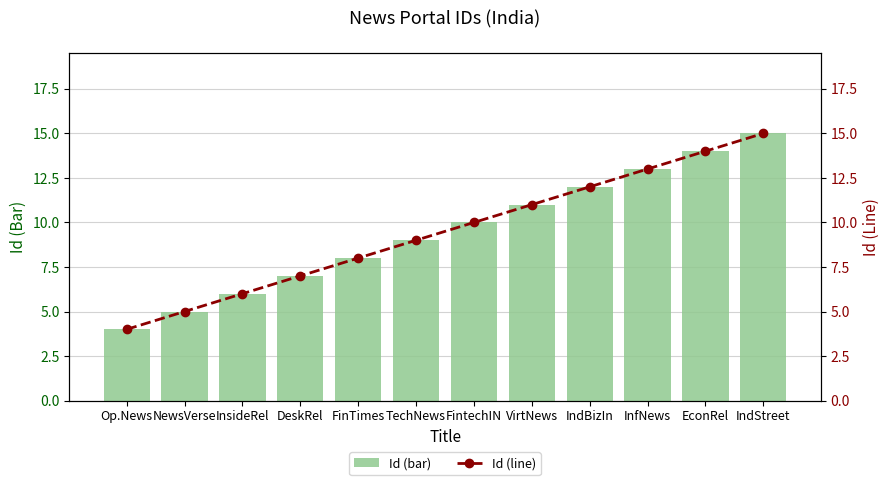

At which category is the sum across all series the highest?

IndStreet